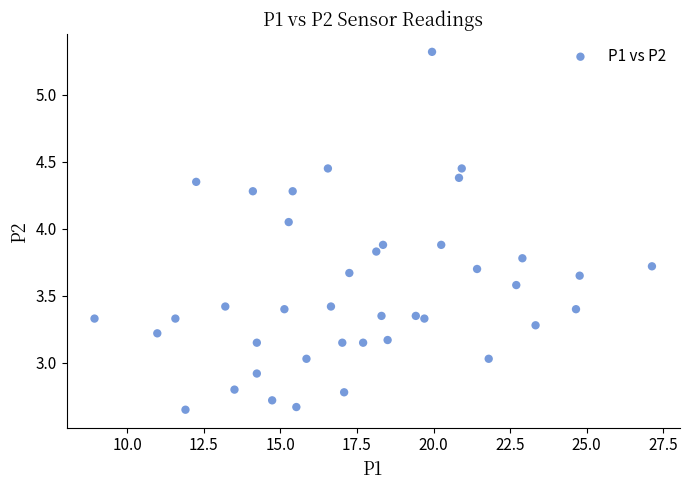

What is the range of X values (max minus min)?

18.2